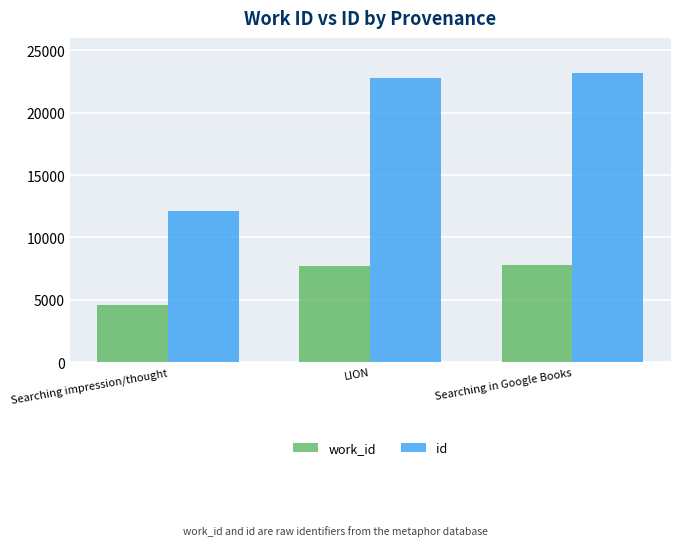

What is the sum of all work_id values?

20036